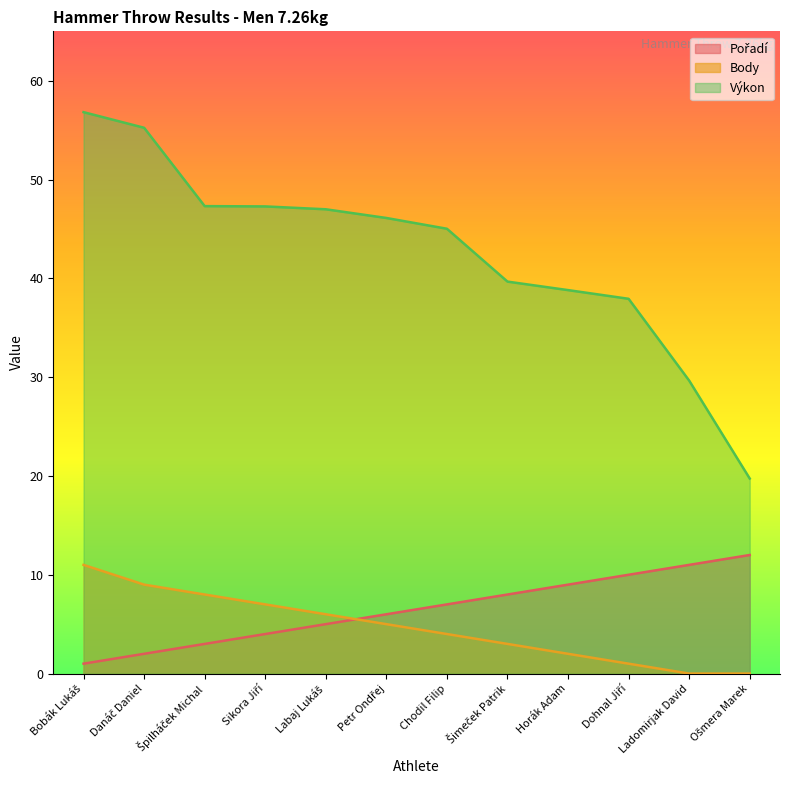

Between Dohnal Jiří and Ladomirjak David, which is larger?

Ladomirjak David